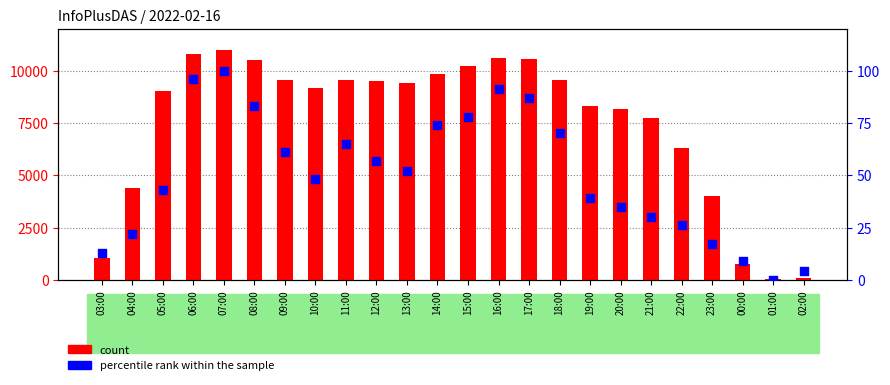

Which series contains the lowest Y value?

percentile rank within the sample